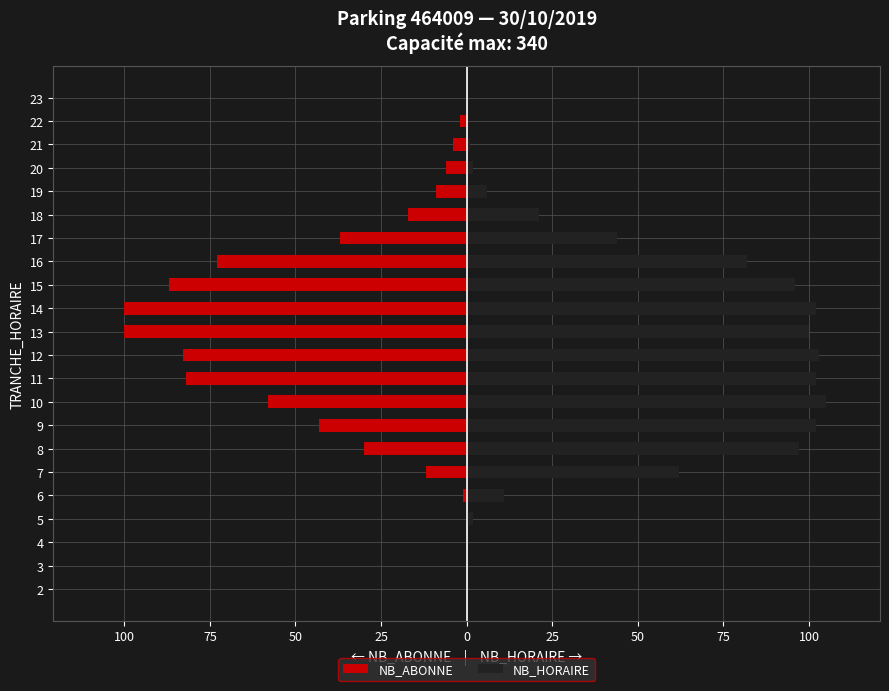

What is the difference between the second highest and minimum values in the NB_HORAIRE series?

103